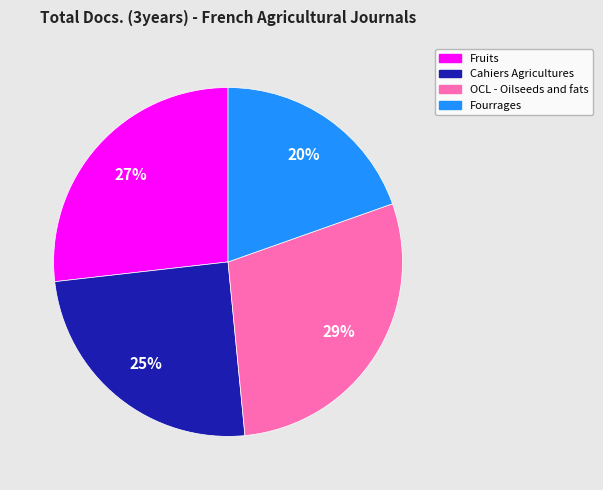

What is the largest slice in the pie chart?

OCL - Oilseeds and fats